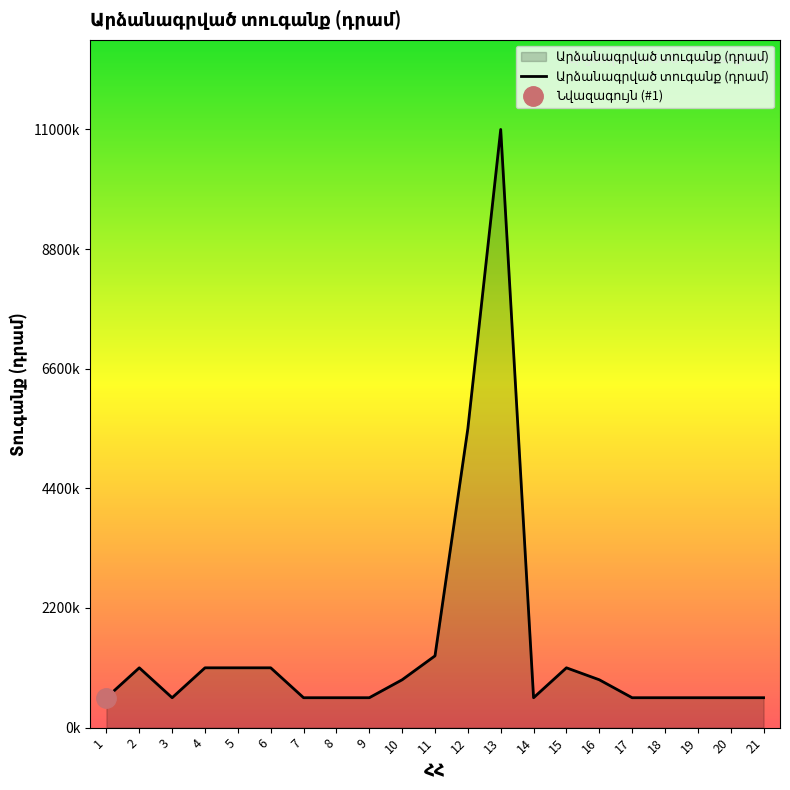

The chart shows a value of 11000000 at 13. True or false?

True